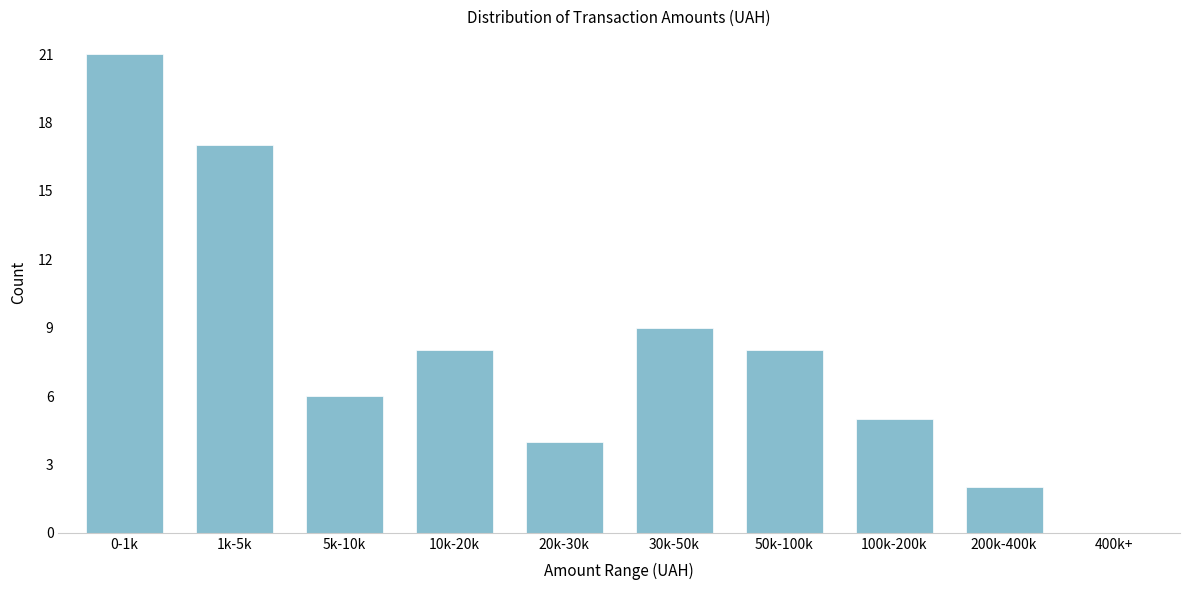

Reading right to left, transcribe all the data shown in this chart.

400k+=0	200k-400k=2	100k-200k=5	50k-100k=8	30k-50k=9	20k-30k=4	10k-20k=8	5k-10k=6	1k-5k=17	0-1k=21